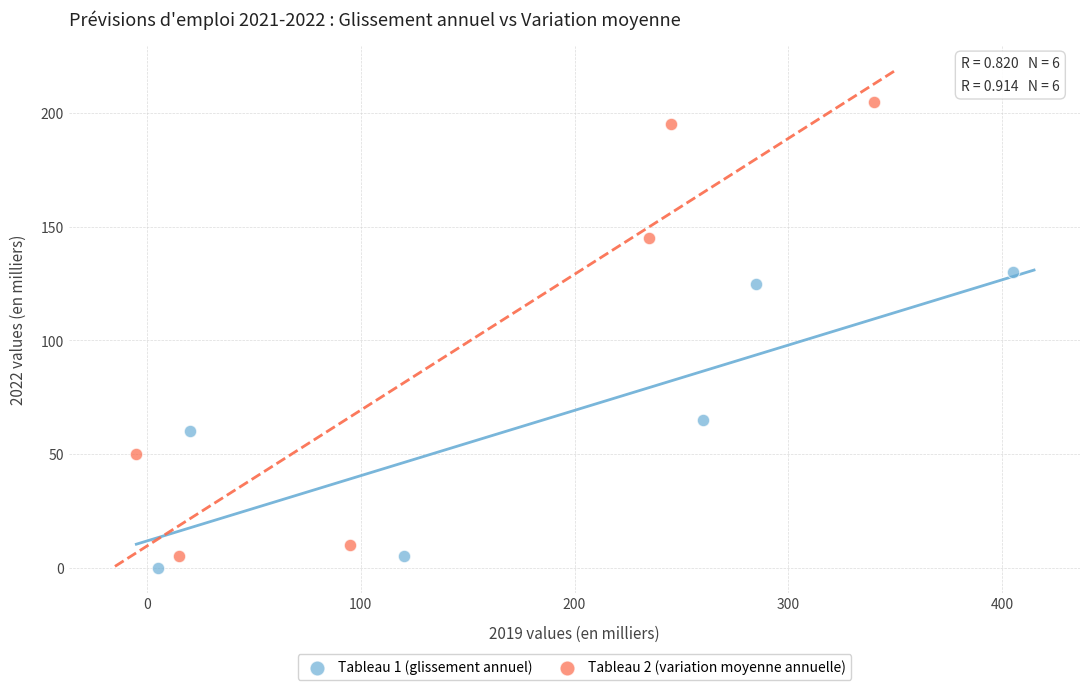

Which series contains the highest Y value?

Tableau 2 (variation moyenne annuelle)